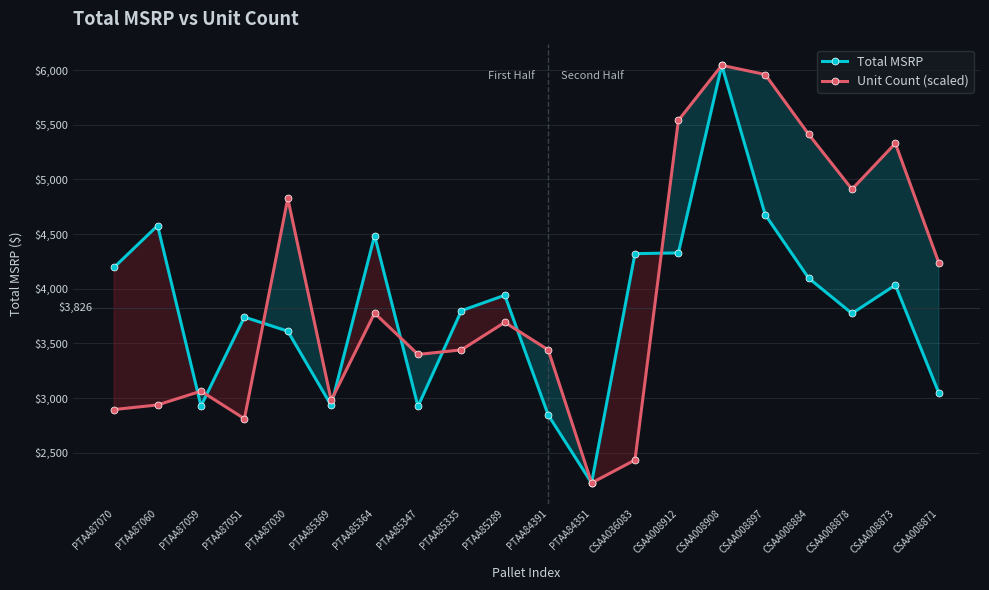

What is the sum of all Total MSRP values?

76525.5